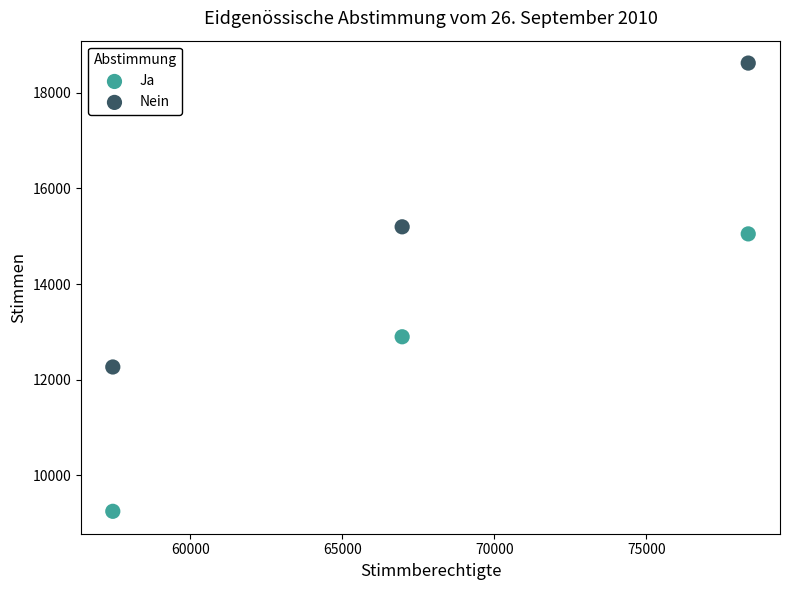

What are all the series names shown in the legend?

Ja, Nein